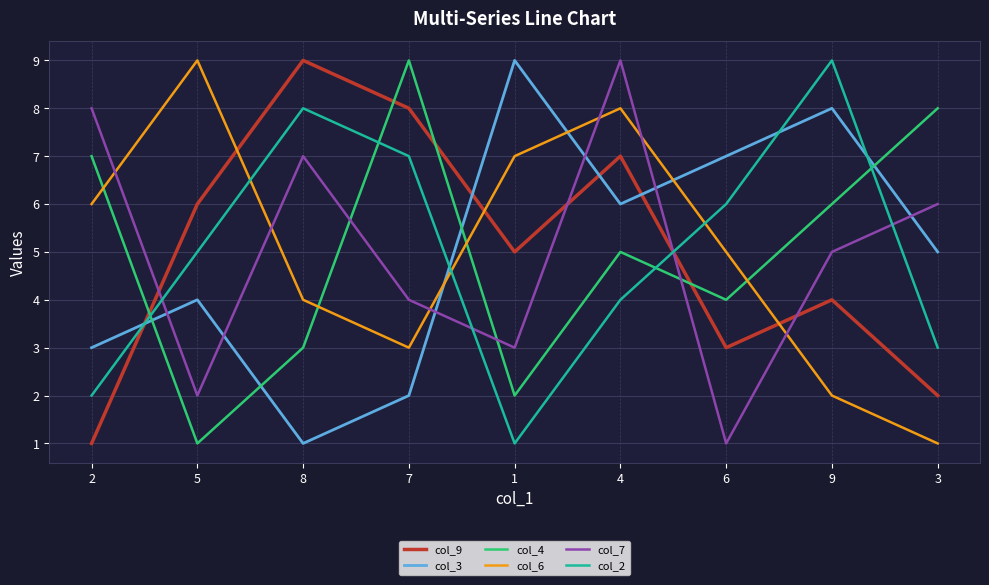

What position from the left is 4?

6